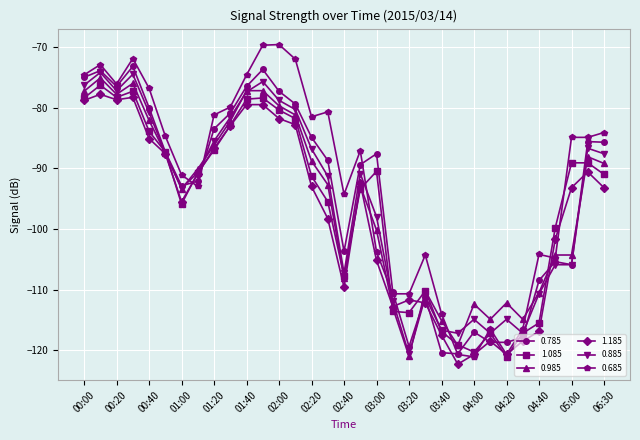

How many values in the 0.885 series exceed -90?

15